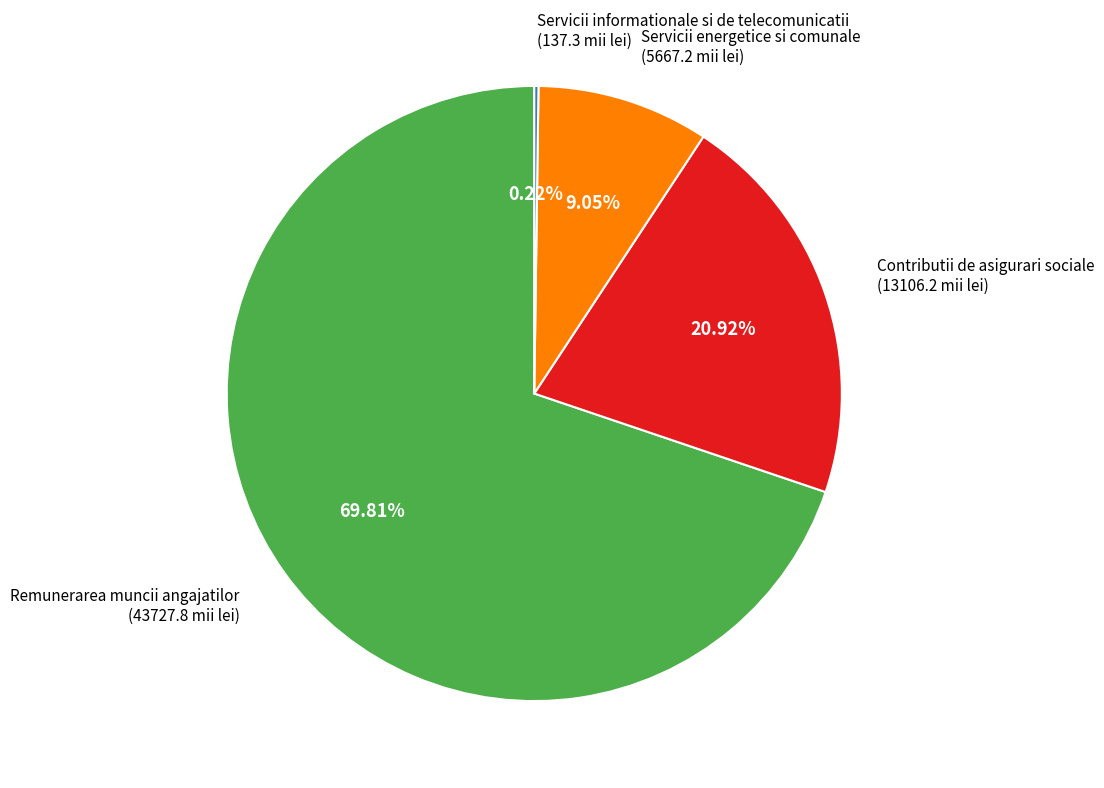

To the nearest percent, what is the combined percentage of Contributii de asigurari sociale and Remunerarea muncii angajatilor?

91%